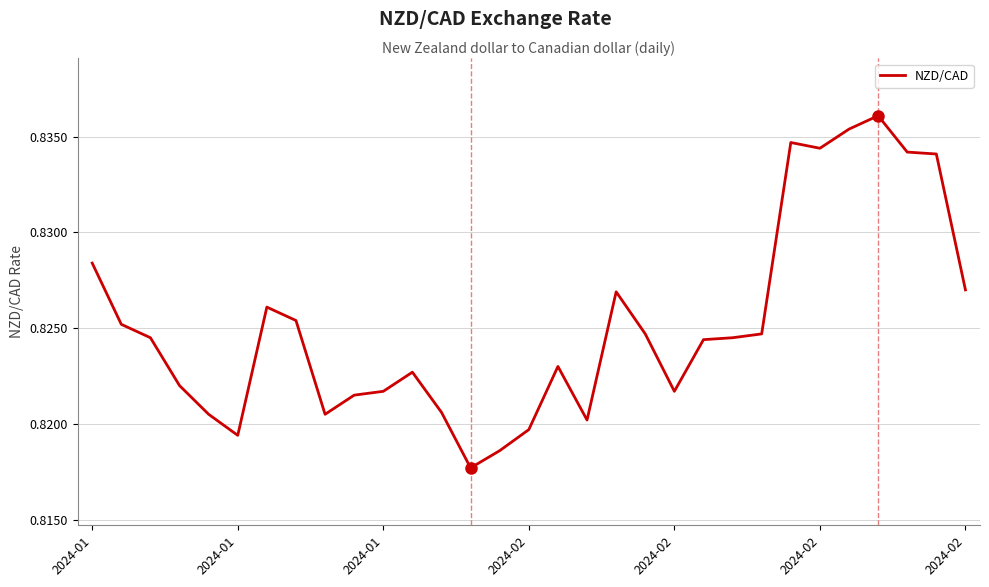

What is the minimum value shown in the chart?

0.8